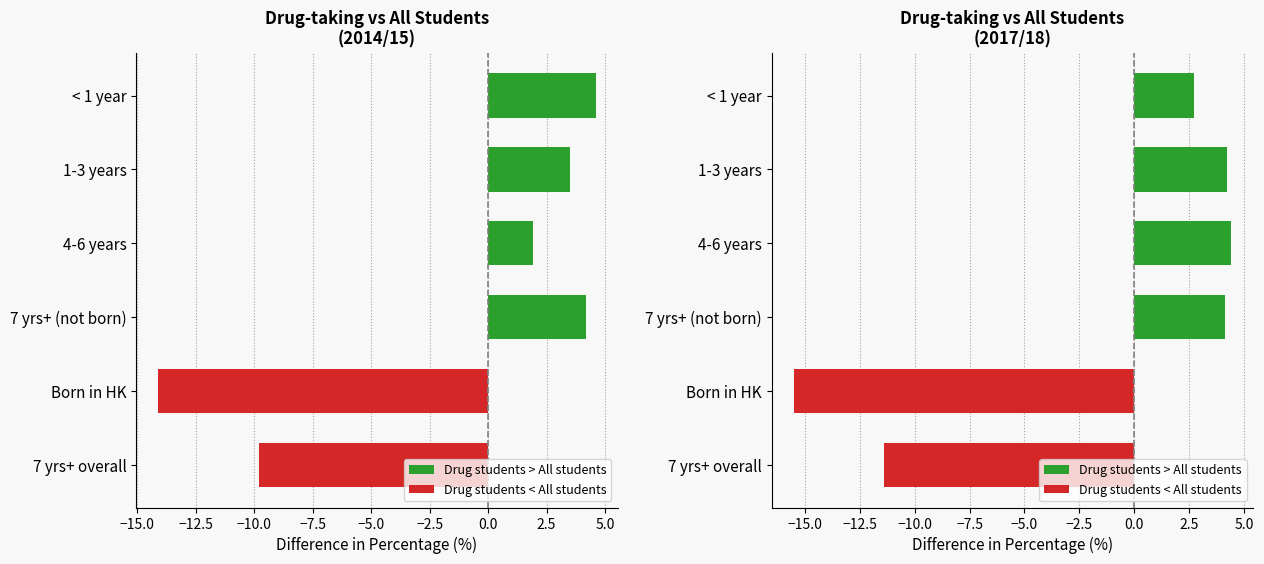

How many groups of bars are there?

6